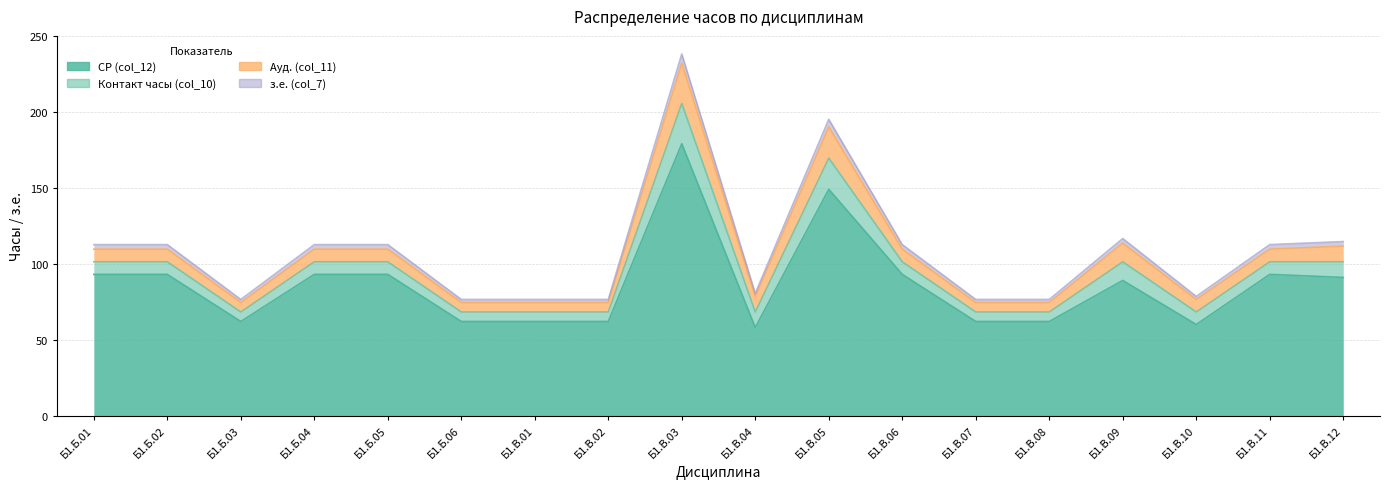

At which category is the sum across all series the highest?

Б1.В.03